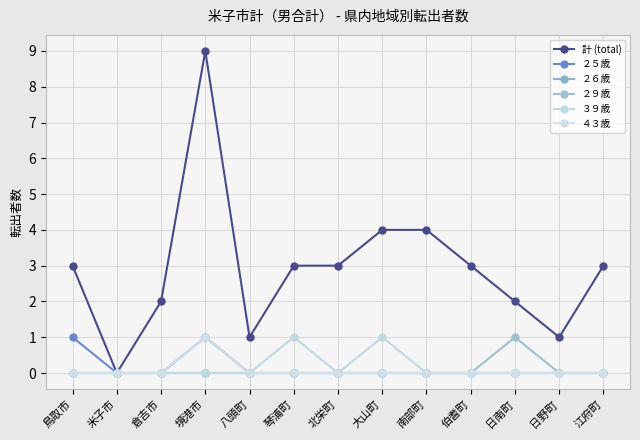

Rank the series by their maximum value, from lowest to highest.

２６歳, ２５歳, ２９歳, ３９歳, ４３歳, 計 (total)